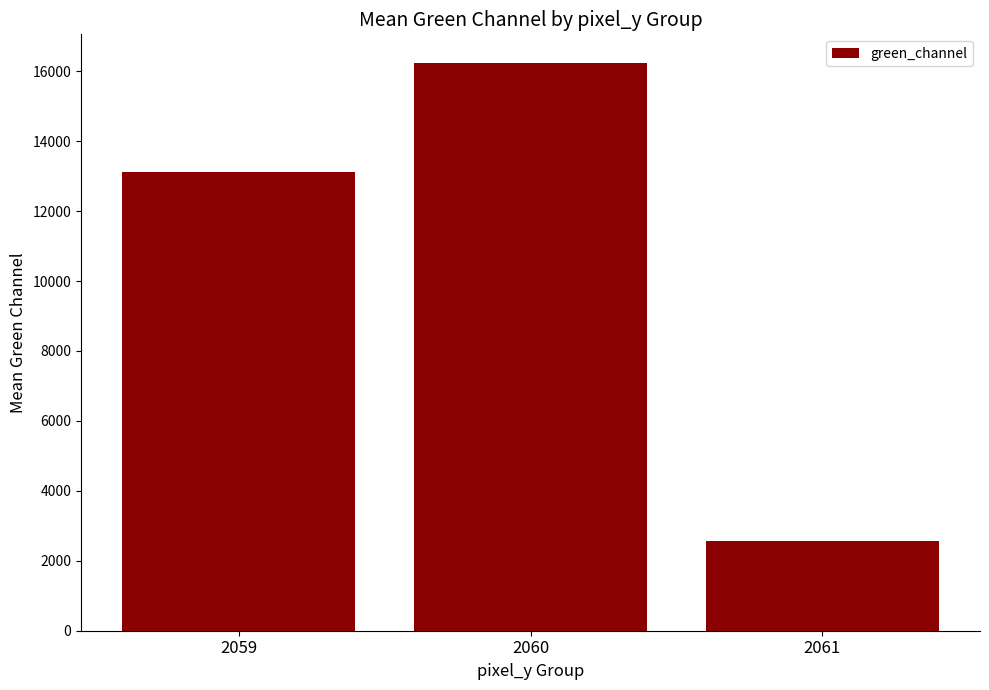

Rank the categories by value from highest to lowest.

2060, 2059, 2061